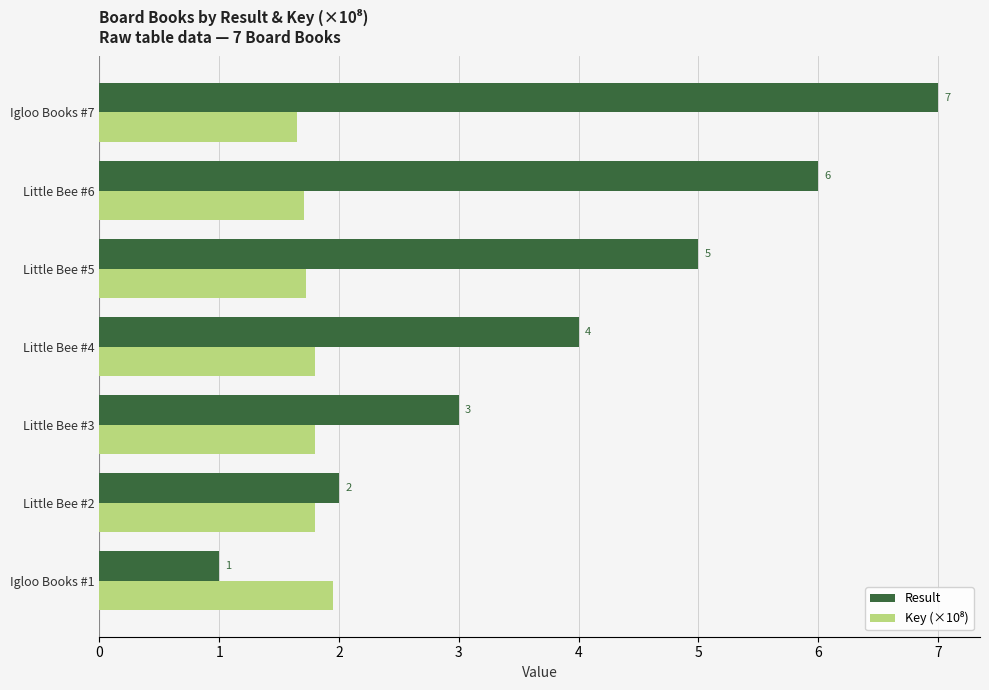

What is the sum of all Result values?

28.0